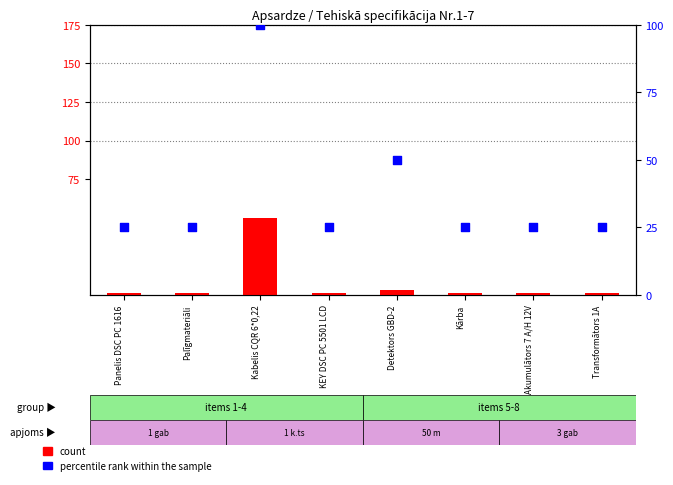

Which series has the largest total across all categories?

percentile rank within the sample